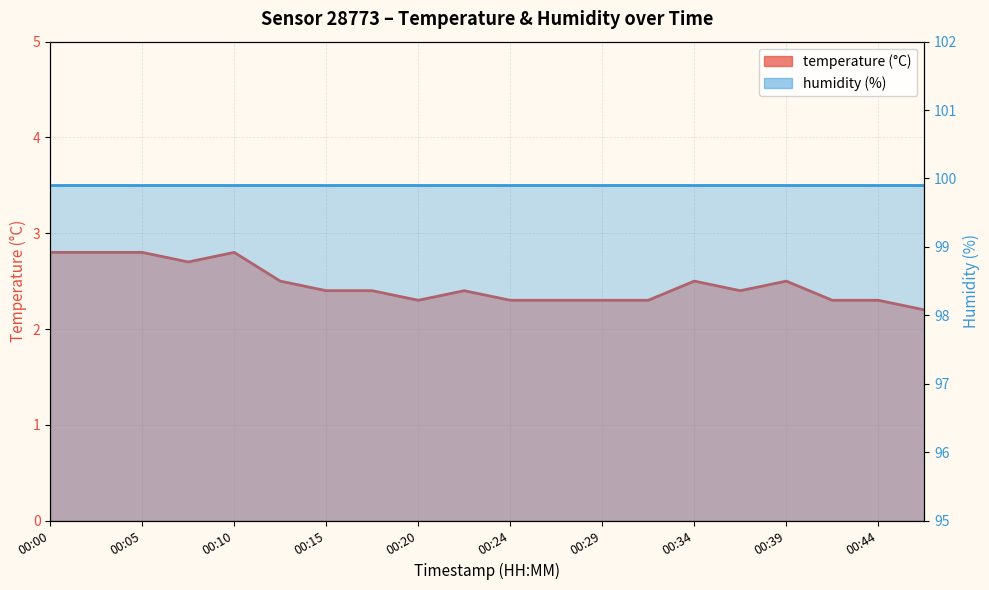

Which has a higher value, 00:07 or 00:32?

00:07